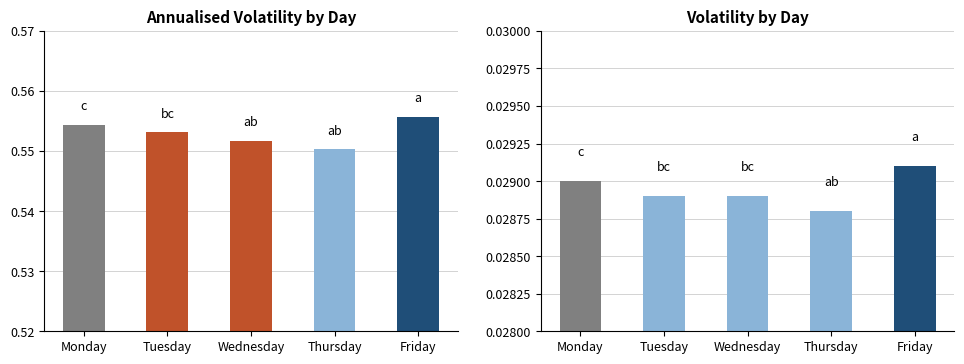

Is it true that Volatility equals 0.0 at Friday?

True